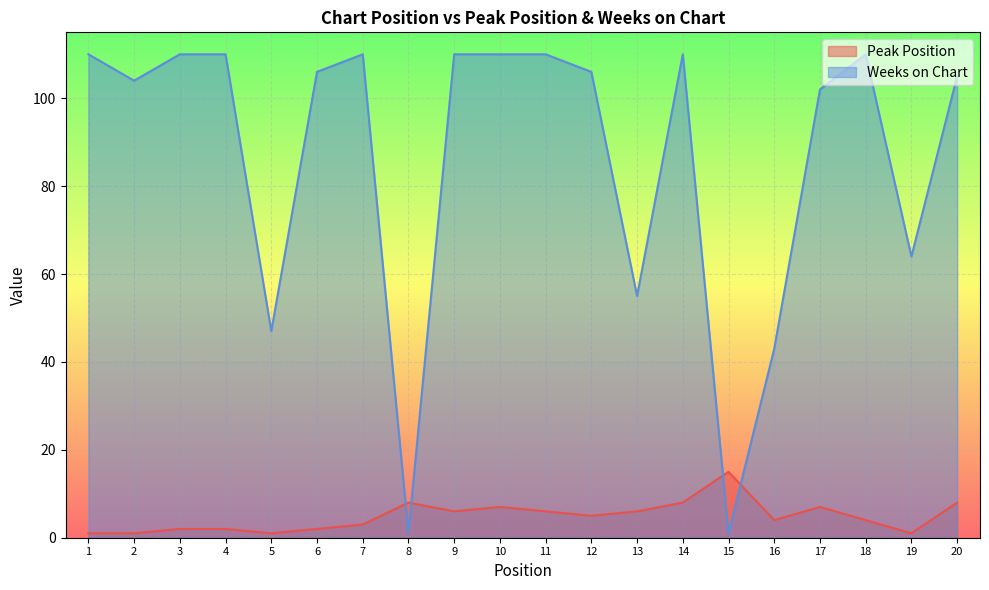

The Peak Position series shows 9 at 11. True or false?

False